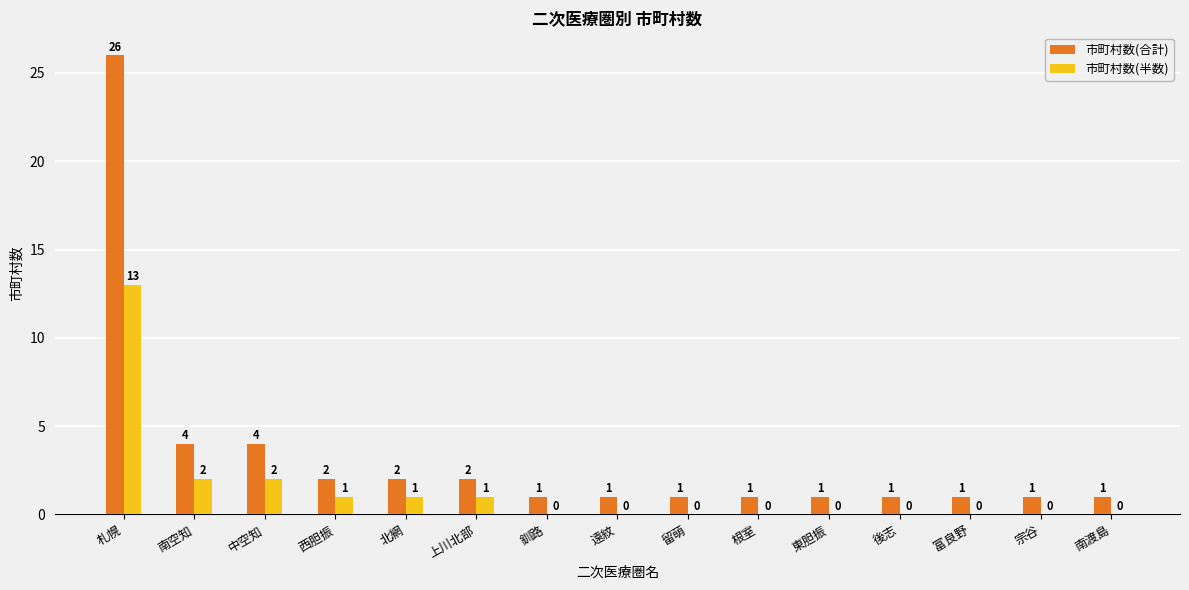

How many groups of bars are there?

15